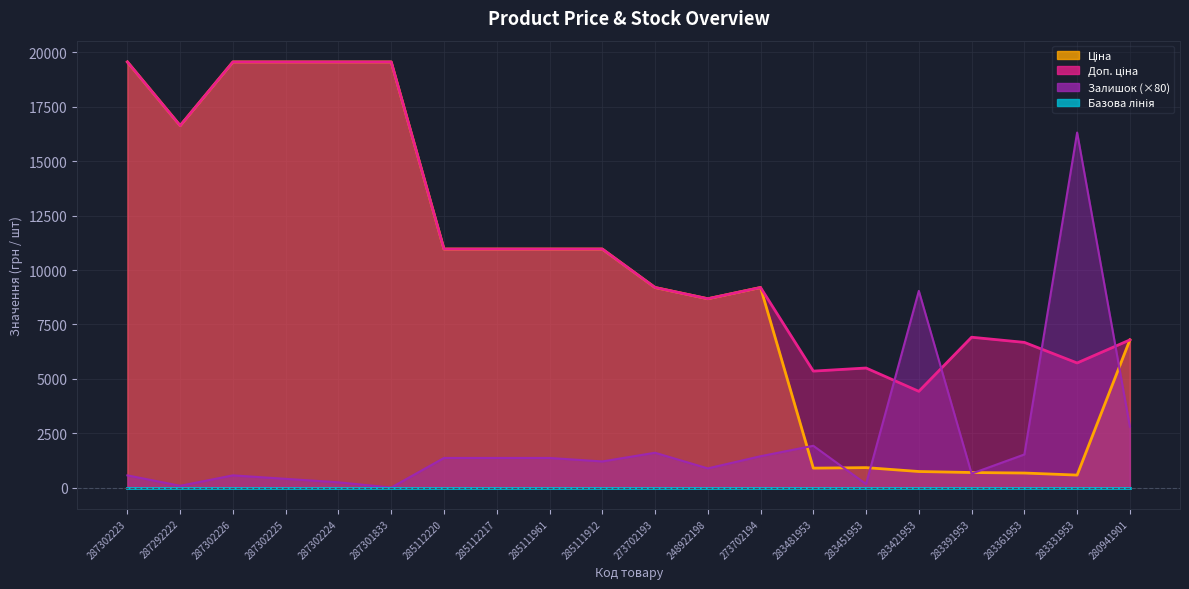

After their last crossing, which series has the higher values: Залишок or Ціна?

Ціна